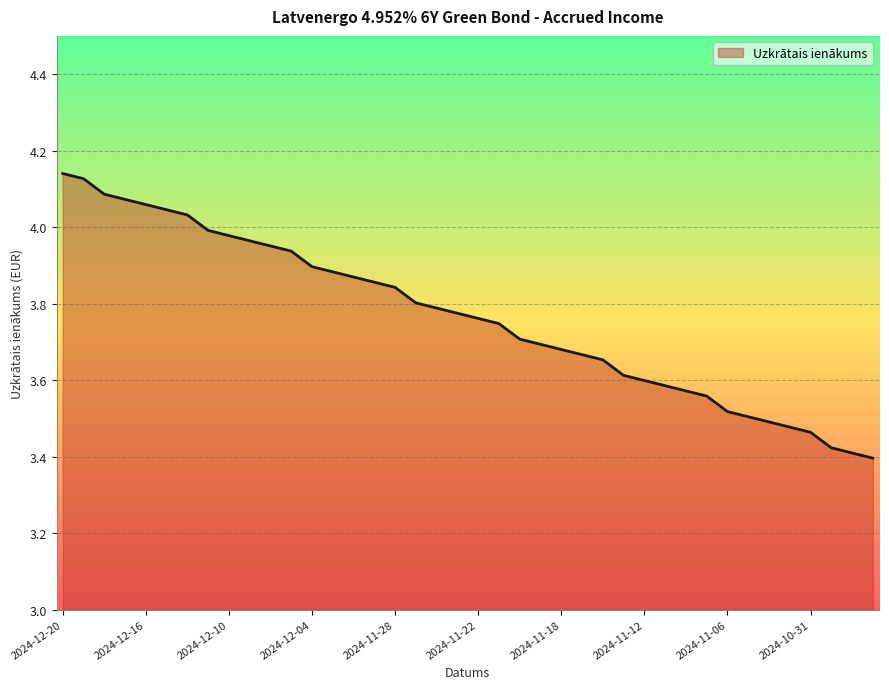

What is the label of the 8th point from the left?

2024-12-11